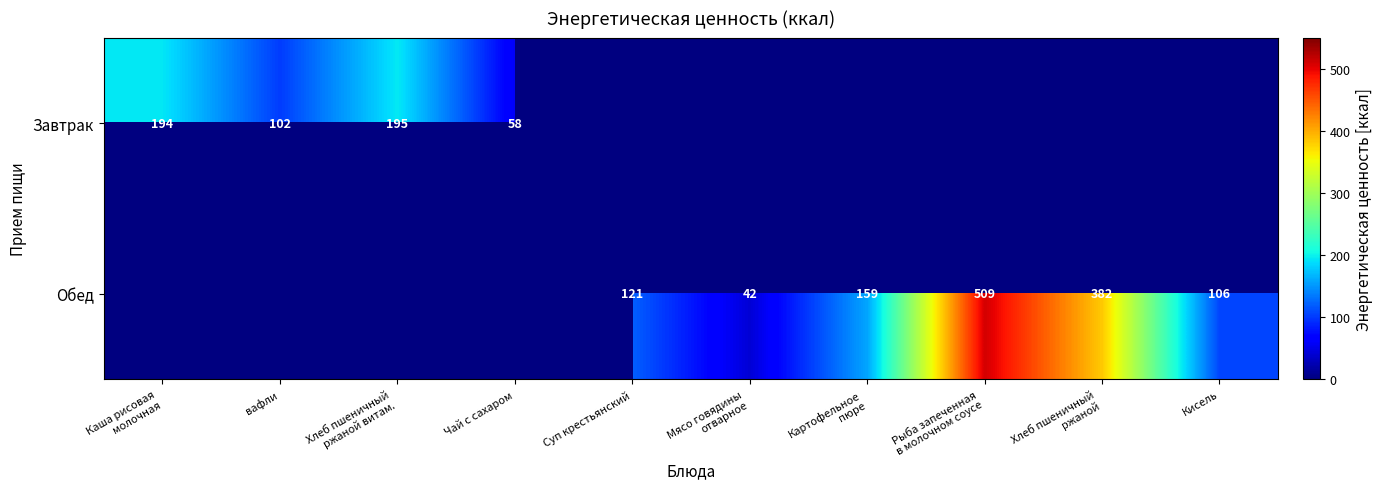

Which category has the highest value across all series?

Рыба запеченная
в молочном соусе